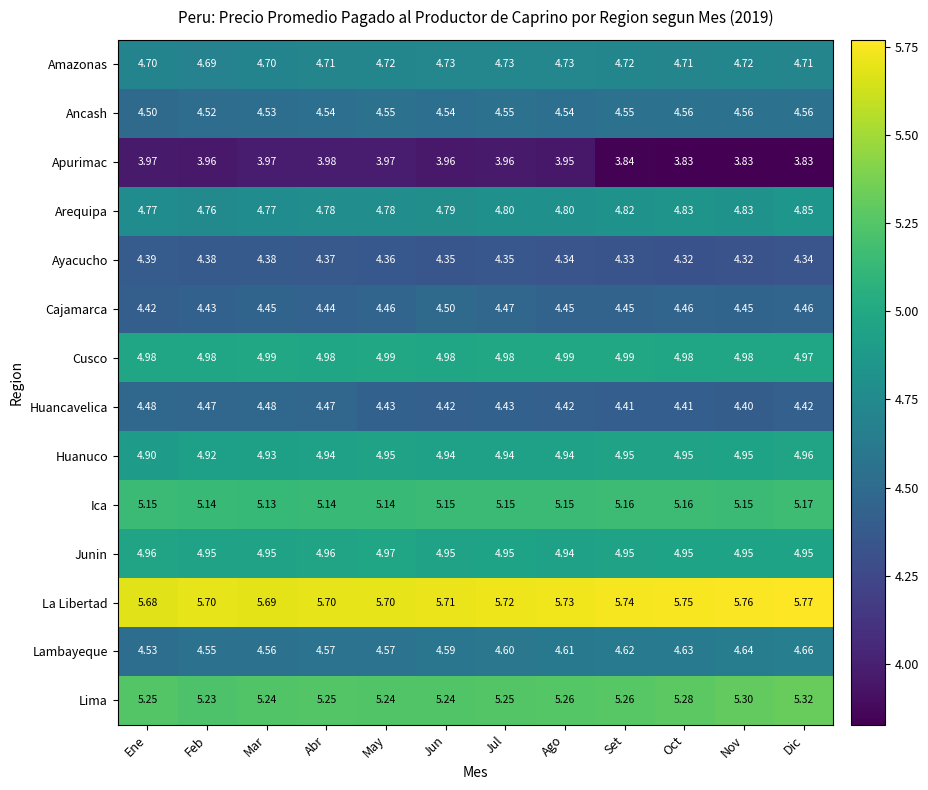

What is the difference between the highest and lowest values at May?

1.7